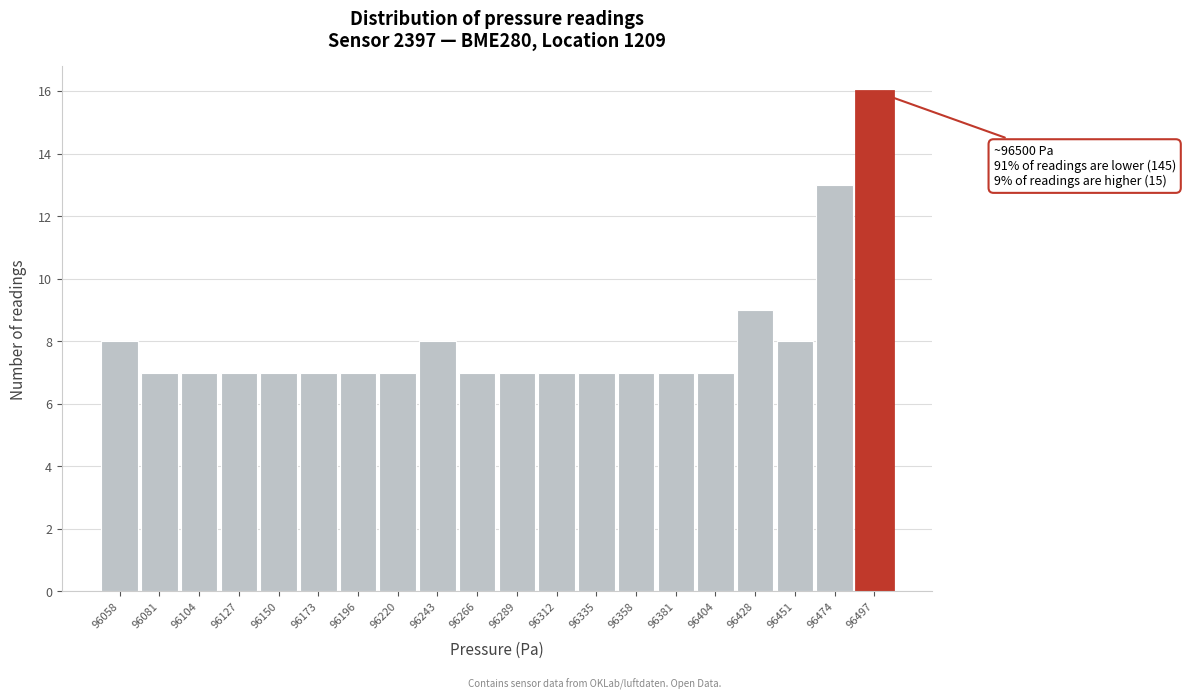

Reading left to right, what are all the values shown in this chart?

96058=8	96081=7	96104=7	96127=7	96150=7	96173=7	96196=7	96220=7	96243=8	96266=7	96289=7	96312=7	96335=7	96358=7	96381=7	96404=7	96428=9	96451=8	96474=13	96497=16